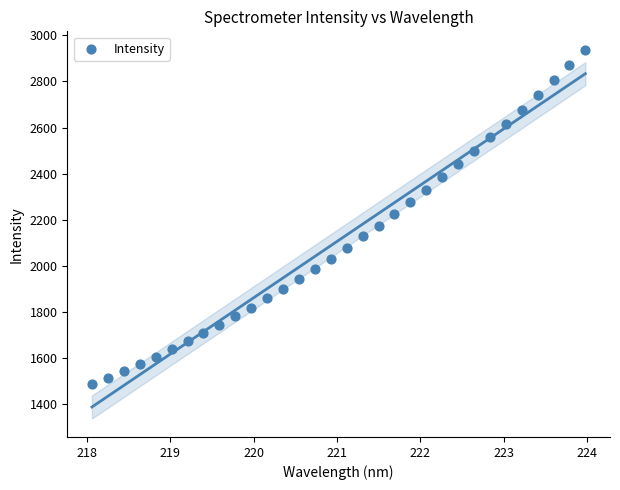

What is the range of Y values (max minus min)?

1451.4